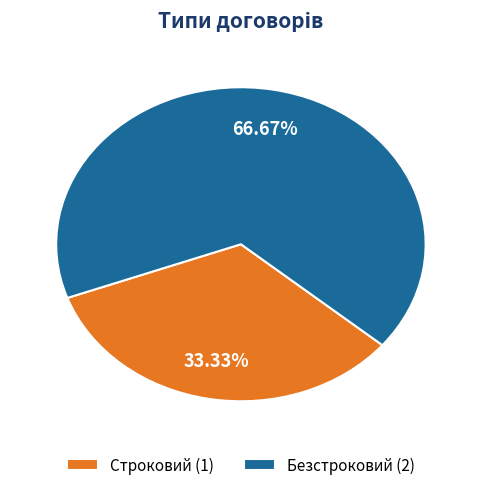

Approximately how many times larger is the value at Безстроковий compared to Строковий?

2.0